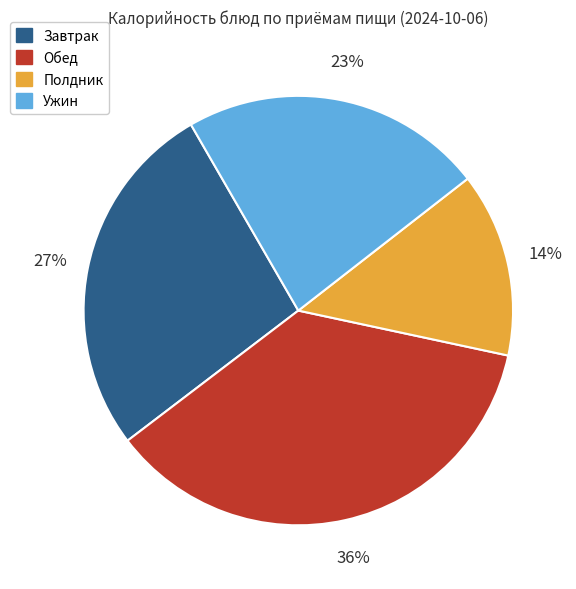

Does any single category account for the majority?

No